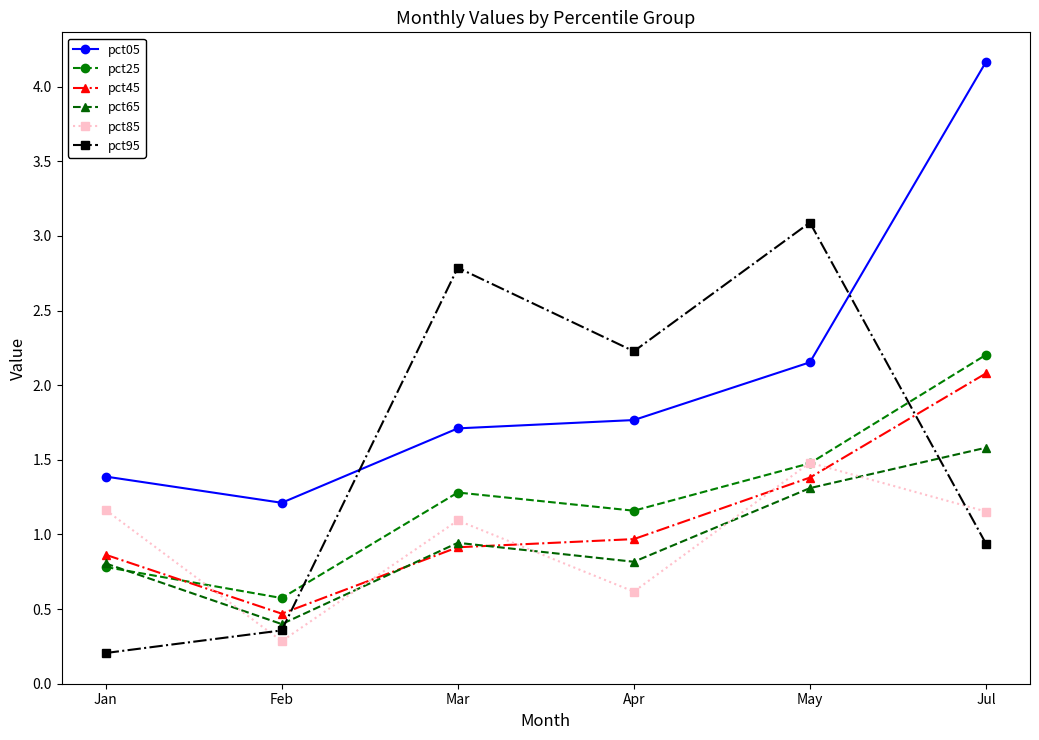

At which label is pct05 closest to 2?

May